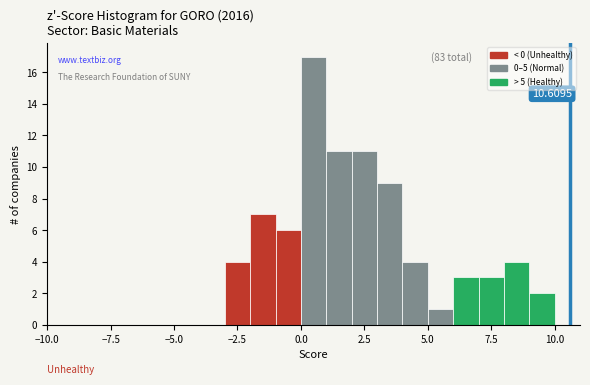

Around what value on the x-axis is the tallest bar? Give the approximate position of its centre, as read against the axis.

0.5